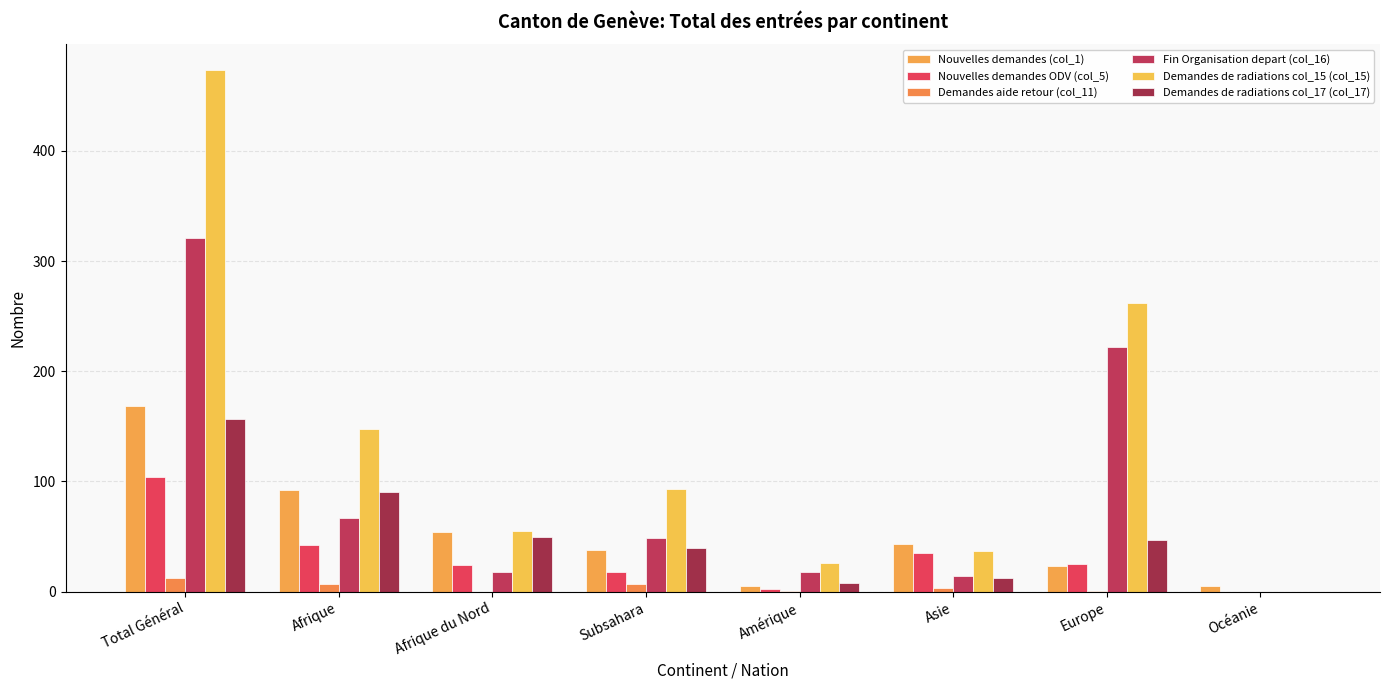

What is the value of the Demandes aide retour (col_11) bar at the 5th from the left?

1